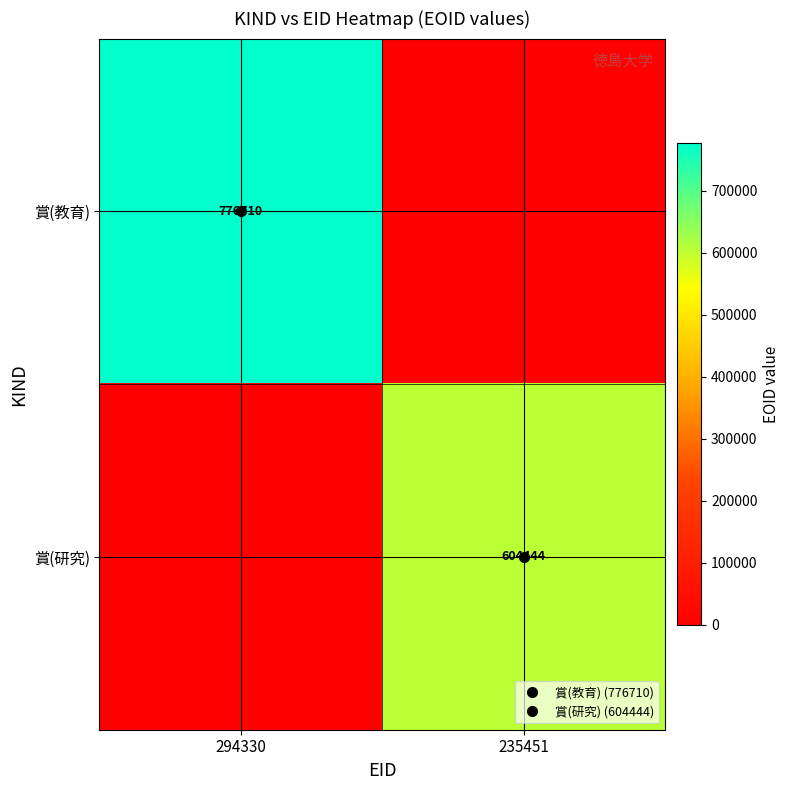

Rank the series by their average value, from lowest to highest.

賞(研究), 賞(教育)